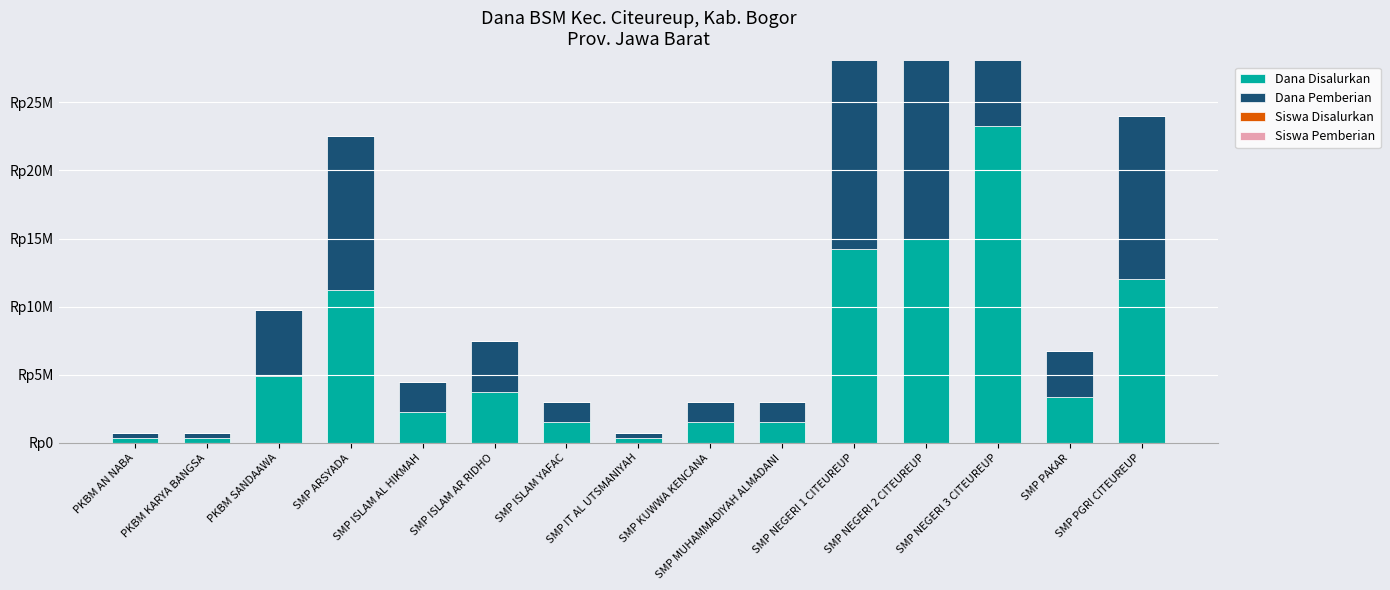

True or false: Dana Disalurkan has a value of 1500000 at SMP KUWWA KENCANA.

True